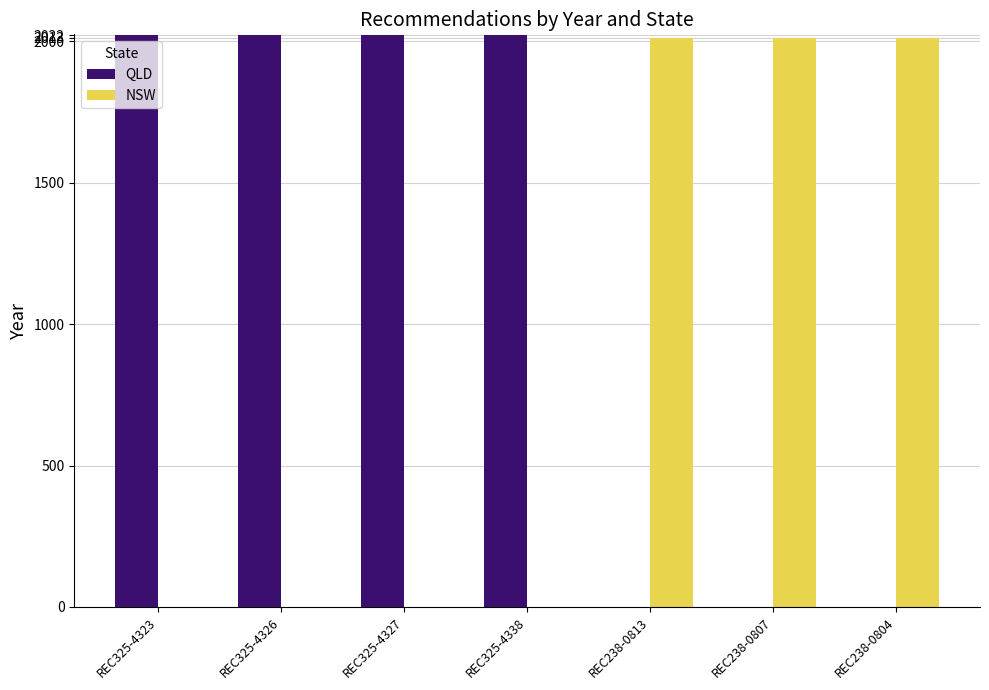

Which series has the largest total across all categories?

QLD